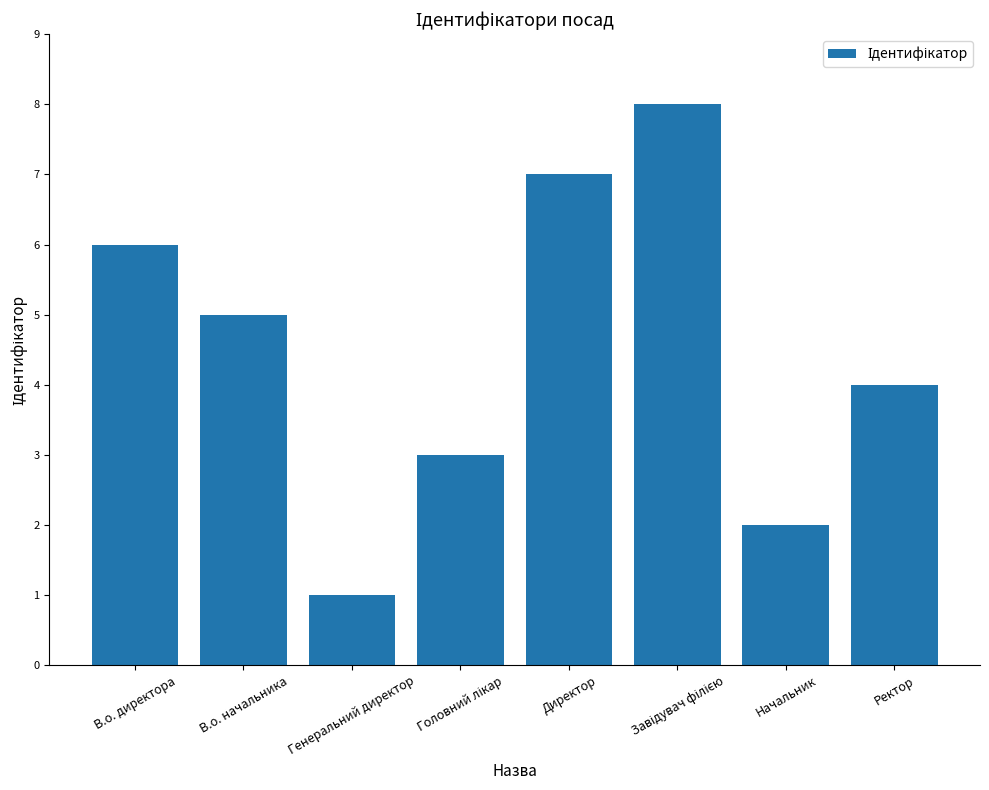

Reading right to left, list all the values displayed in this chart.

4	2	8	7	3	1	5	6